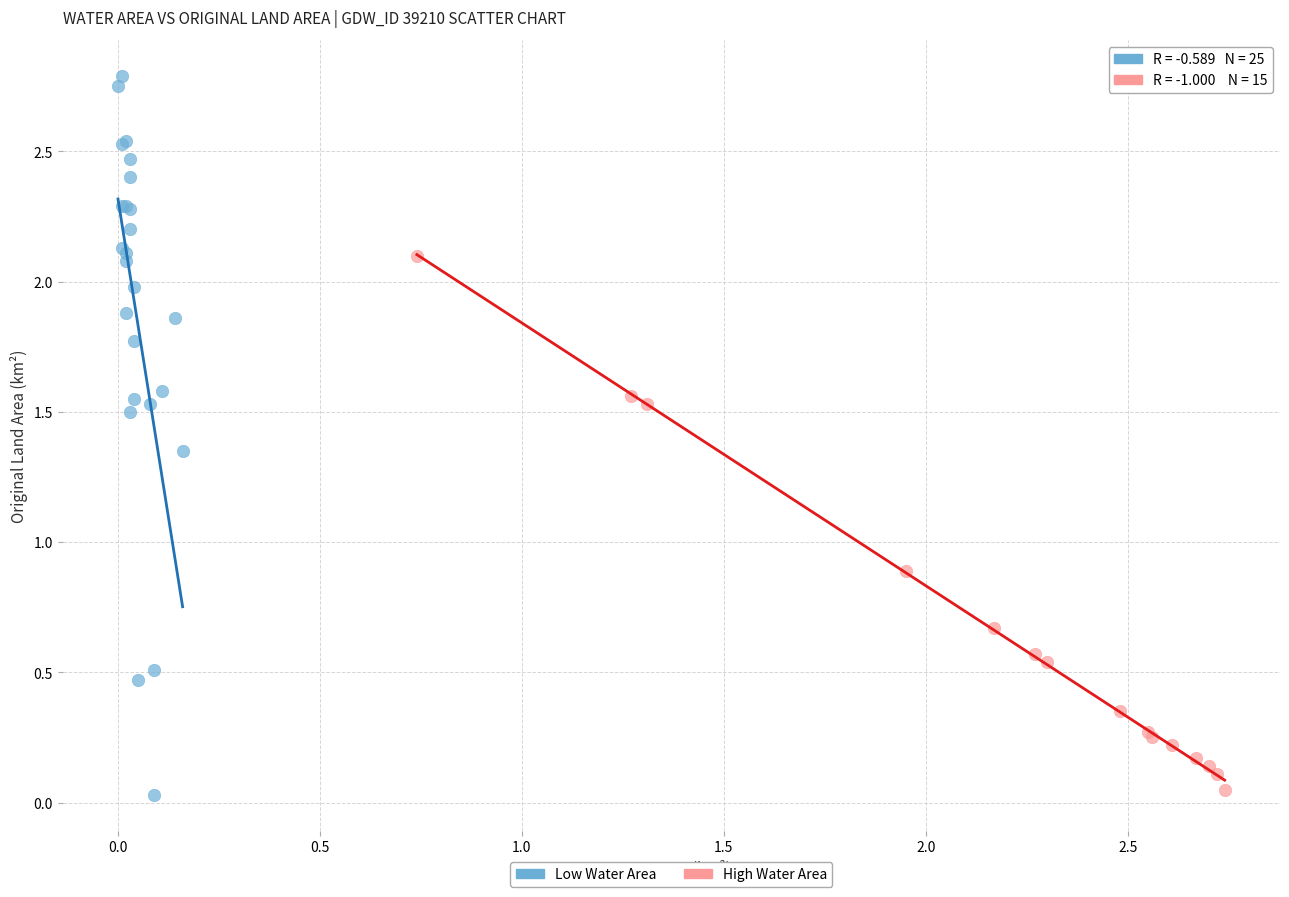

Which series has the widest spread of Y values?

Low Water Area